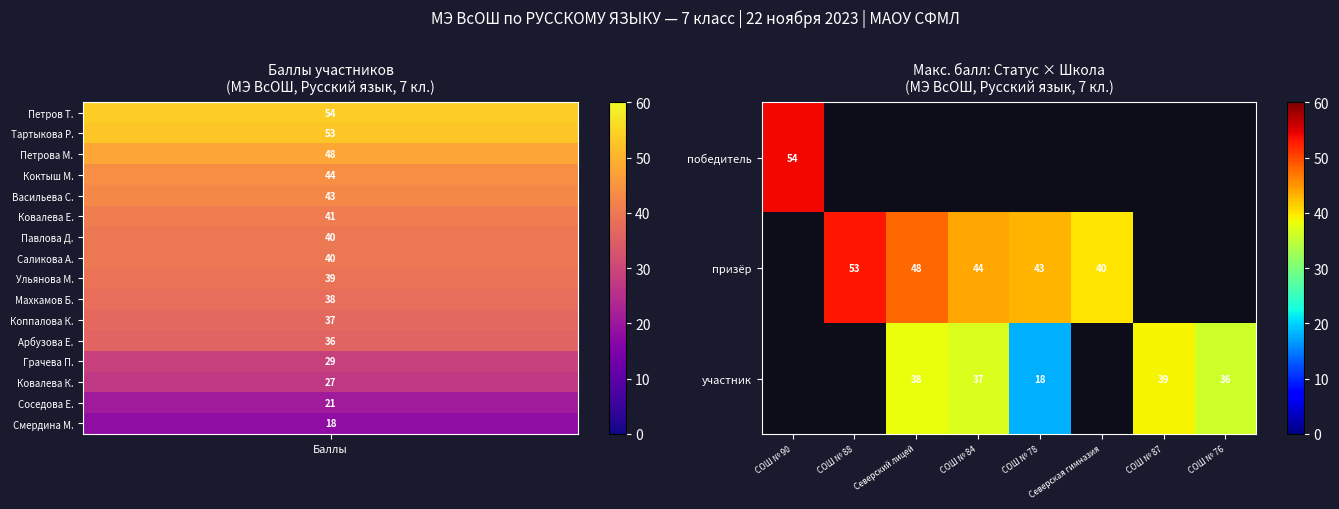

What is the sum of the призёр values at СОШ № 84 and Северский лицей?

92